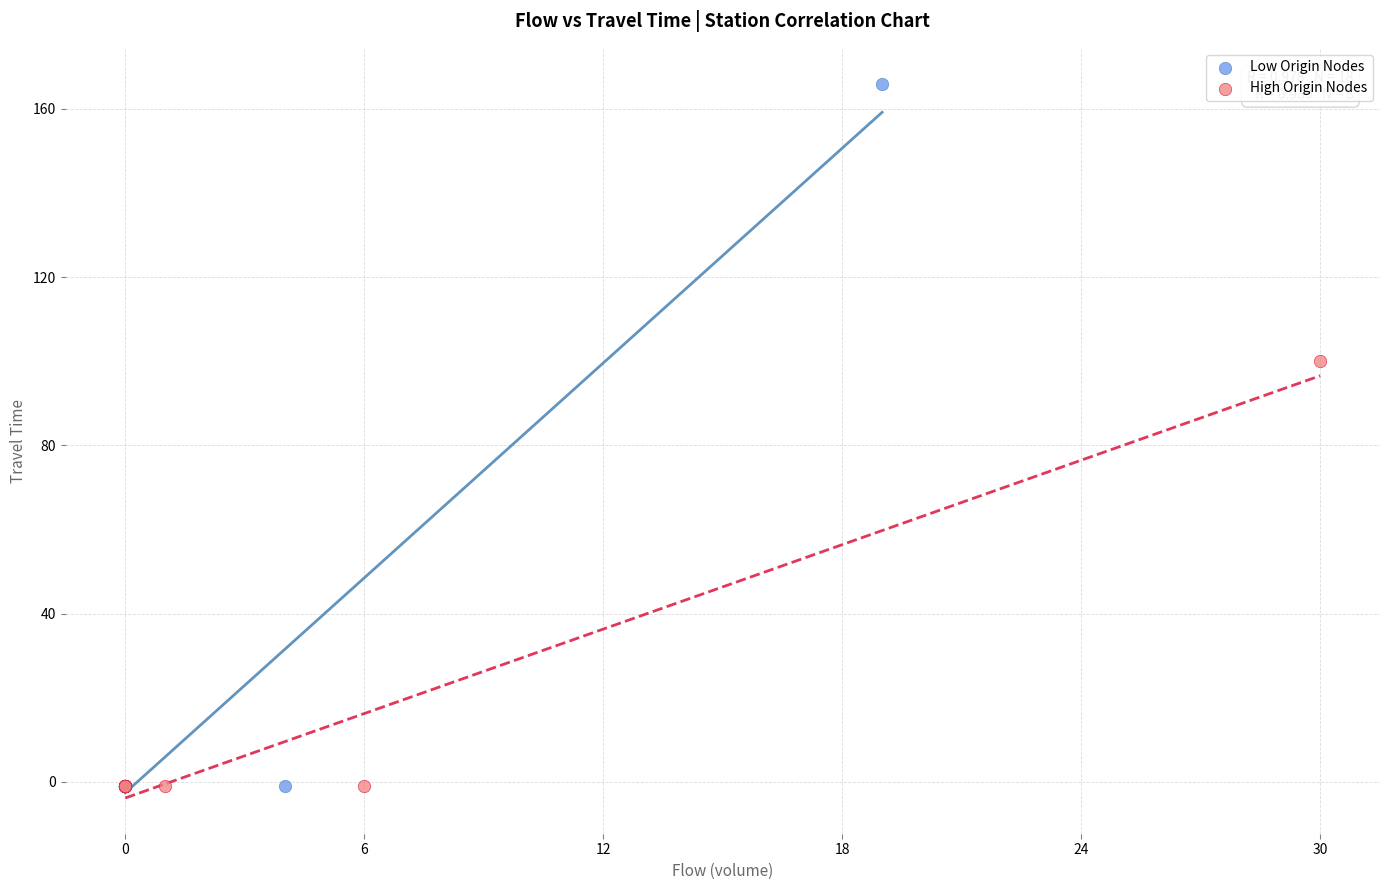

What are all the series names shown in the legend?

Low Origin Nodes, High Origin Nodes